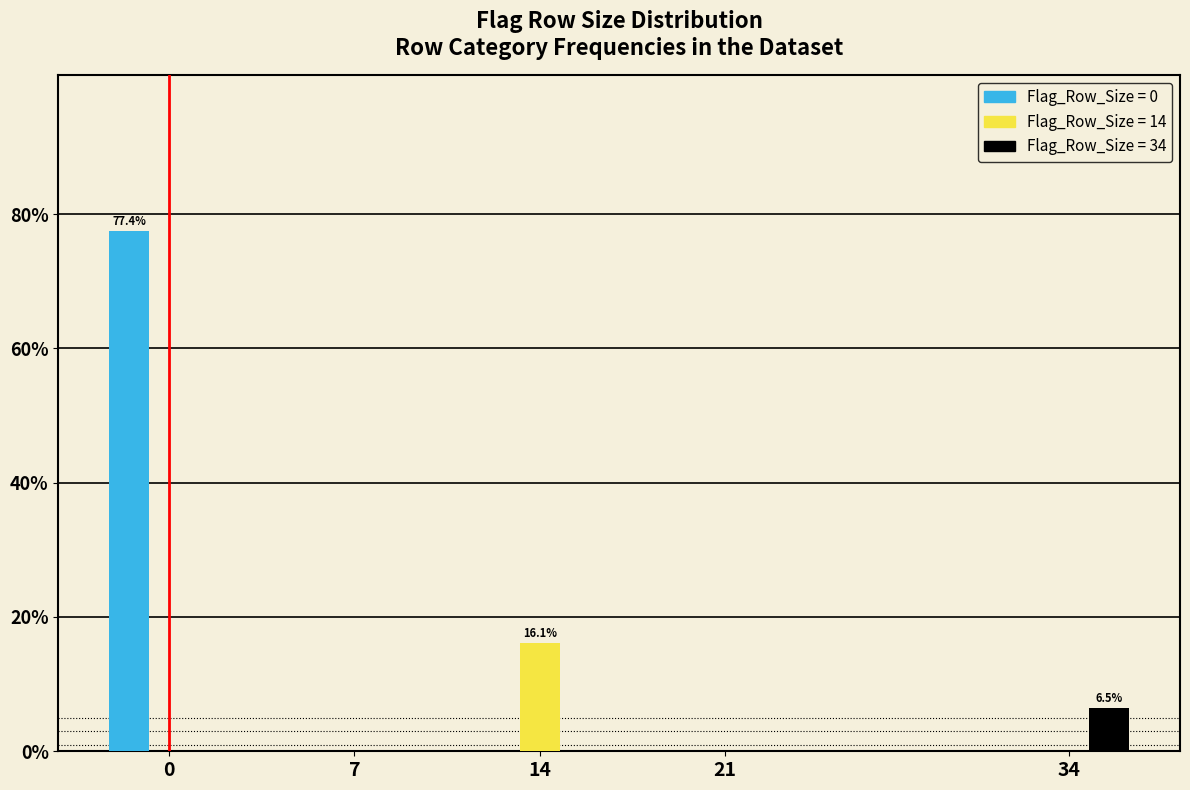

Reading left to right, transcribe all the data shown in this chart.

Flag_Row_Size = 0: 0=77.4	7=0.0	14=0.0	21=0.0	34=0.0
Flag_Row_Size = 14: 0=0.0	7=0.0	14=16.1	21=0.0	34=0.0
Flag_Row_Size = 34: 0=0.0	7=0.0	14=0.0	21=0.0	34=6.5